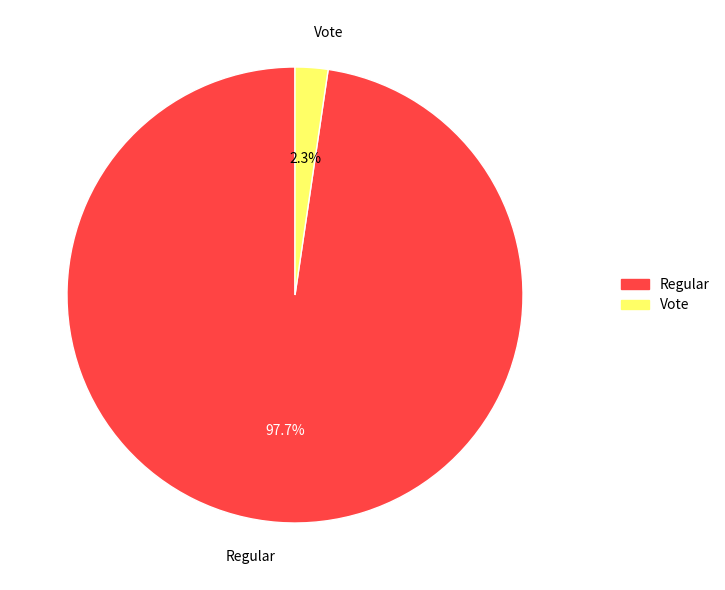

How many slices are in this pie chart?

2